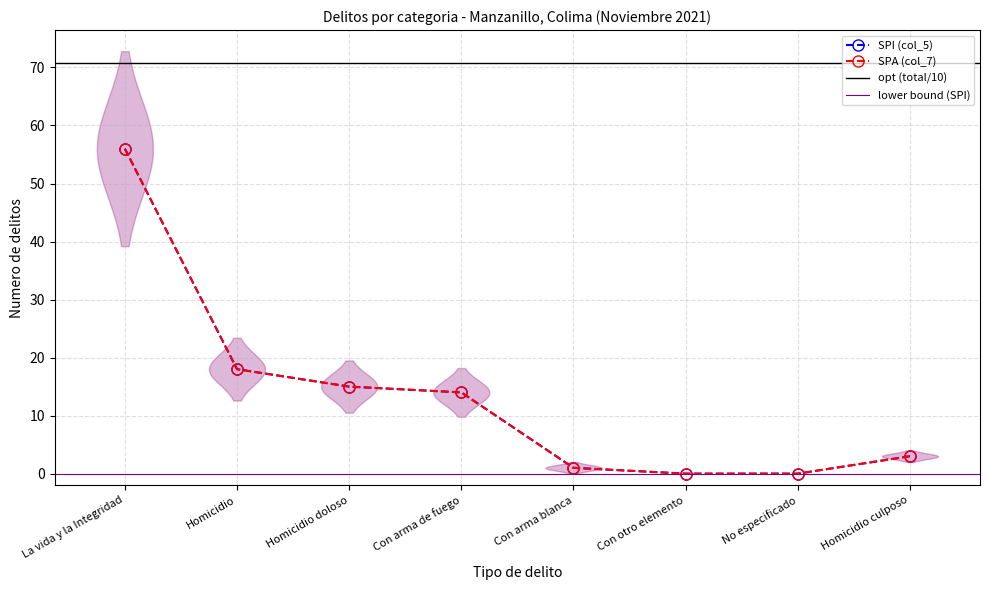

True or false: SPI (col_5) has a value of 18 at Homicidio.

True